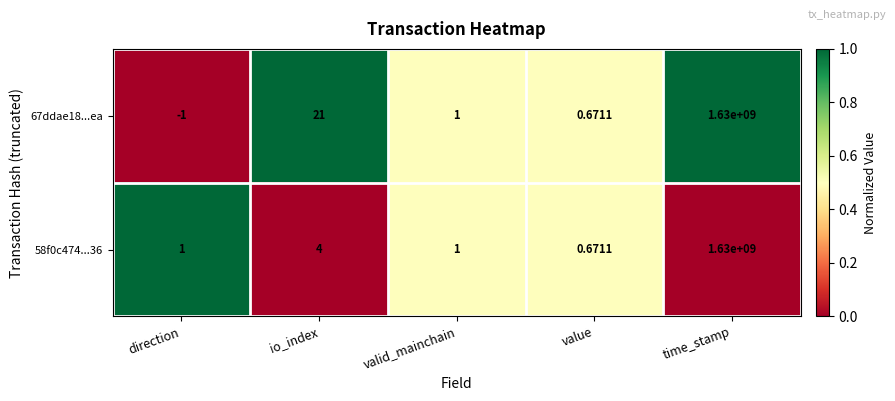

Rank the categories by 67ddae18...ea value from highest to lowest.

time_stamp, io_index, valid_mainchain, value, direction